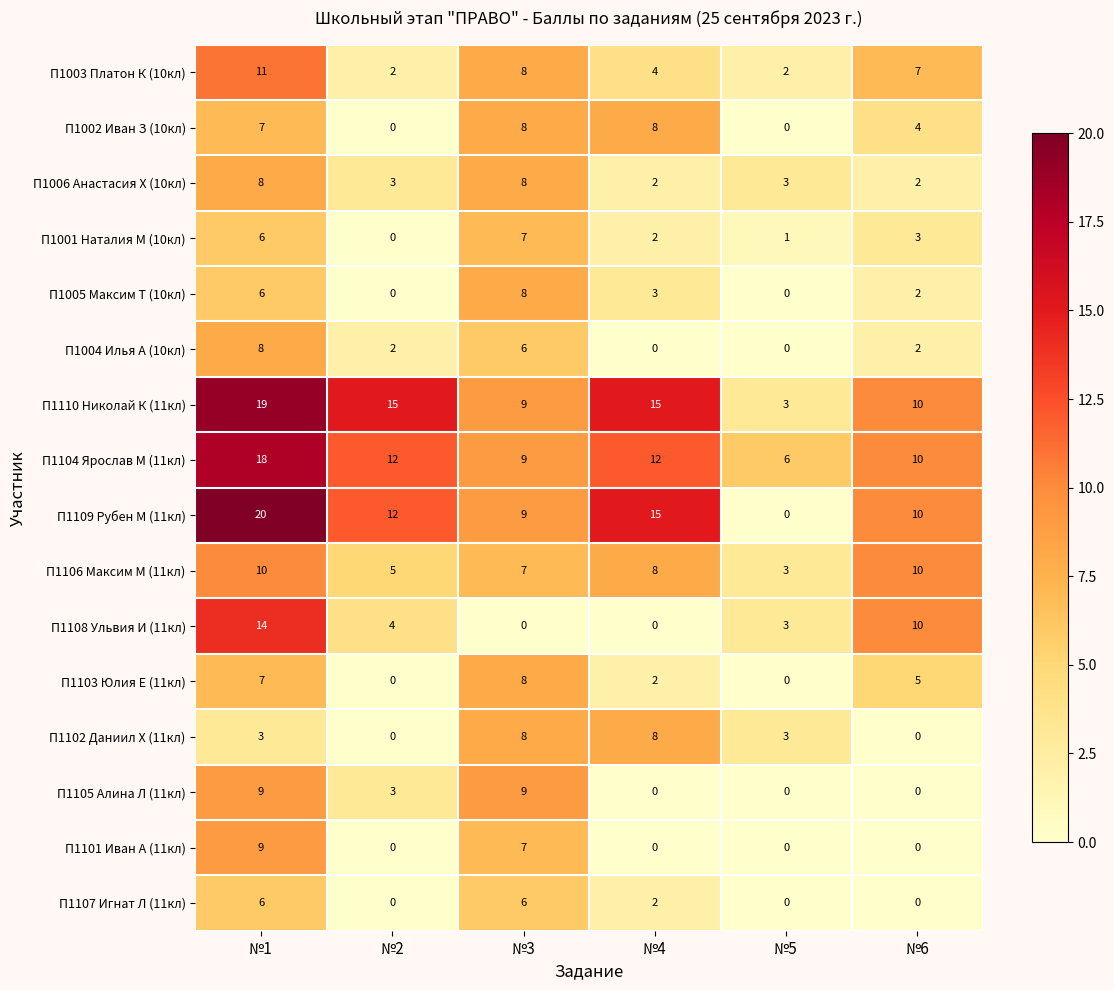

Count the number of categories in the chart.

6